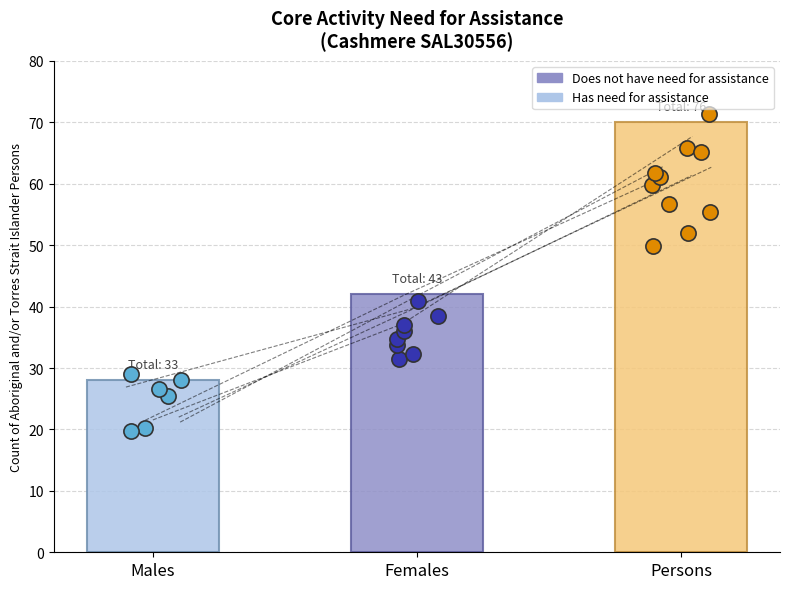

What is the total value across all series at Females?

42